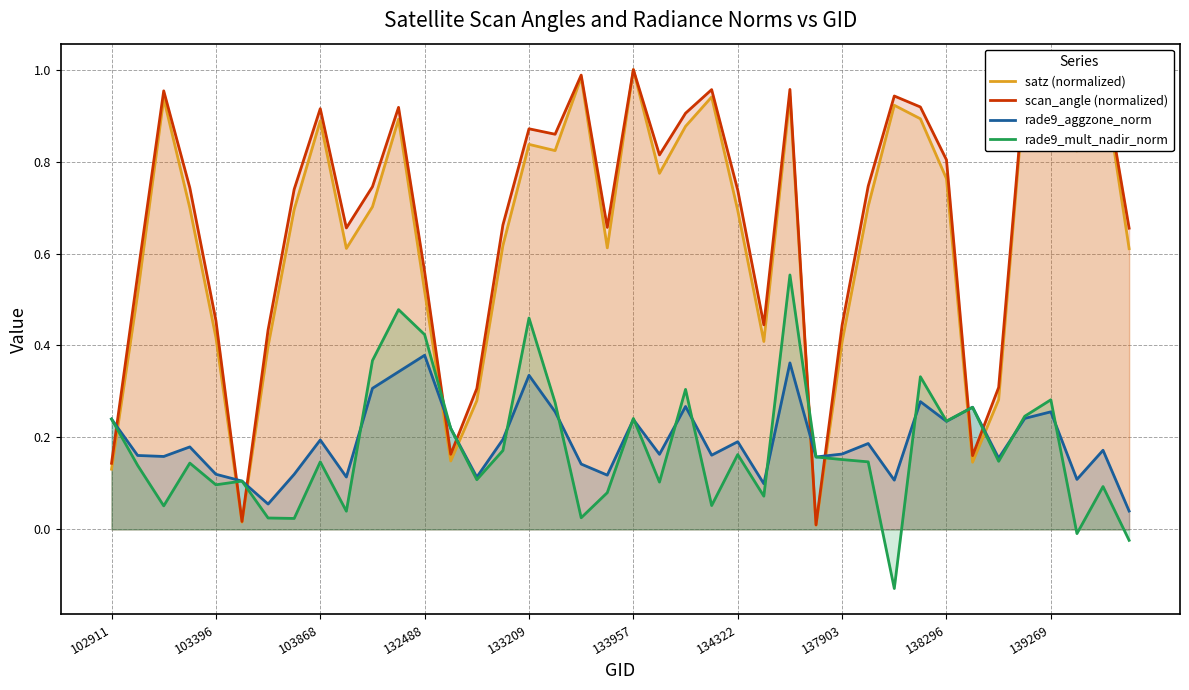

What is the maximum value shown in the chart?

1.0